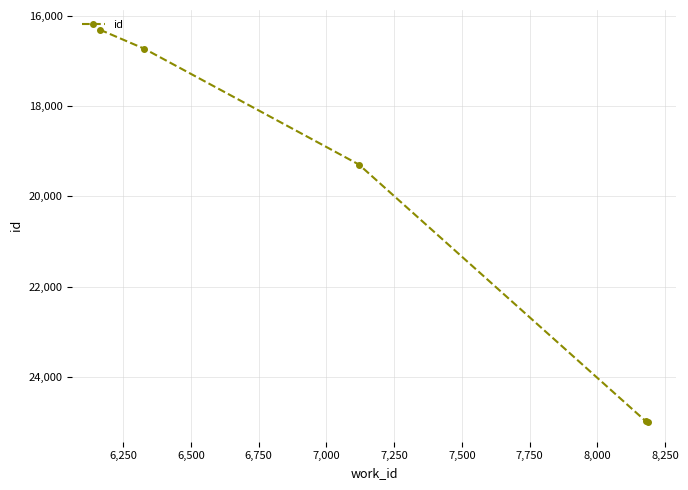

What is the greatest value displayed?

24996